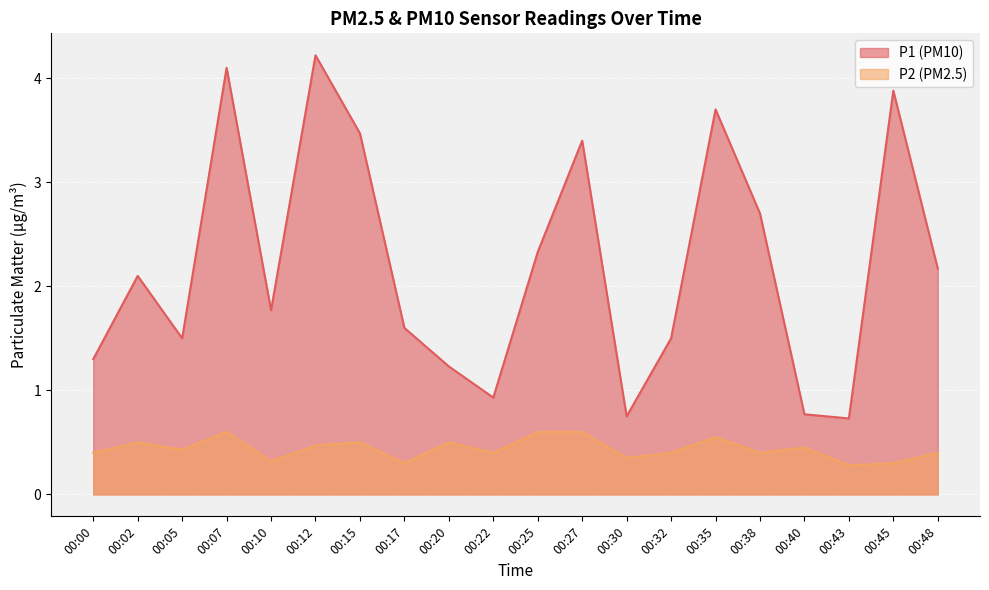

What is the maximum value shown in the chart?

4.2